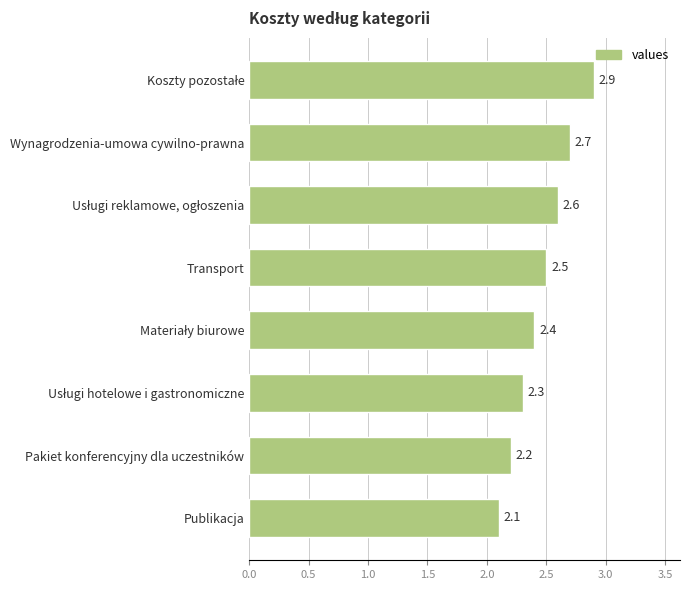

Count the values in the range 2 to 3.

8